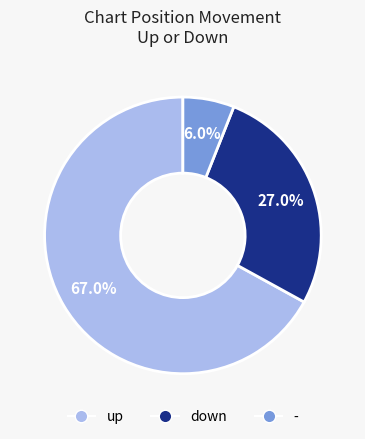

What is the ratio of the value at - to the value at down?

0.2